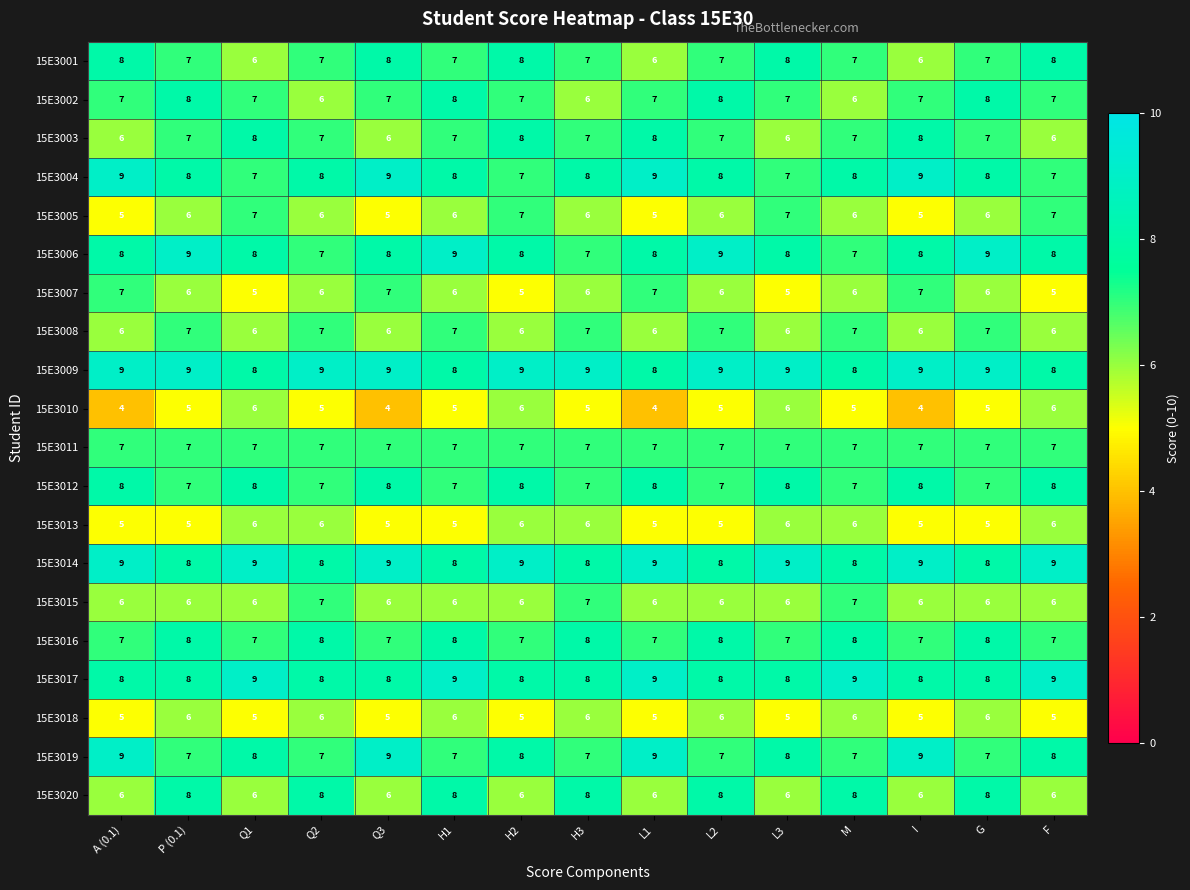

What is the greatest value displayed?

9